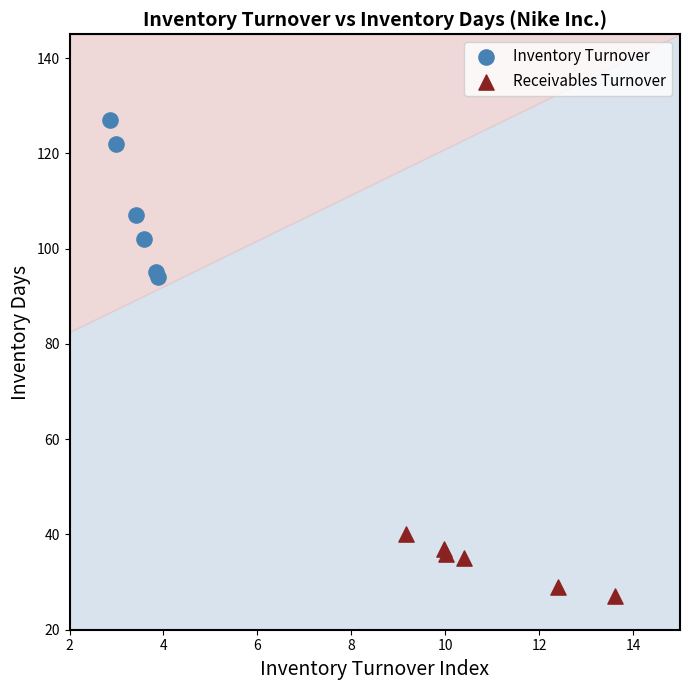

What are all the series names shown in the legend?

Inventory Turnover, Receivables Turnover